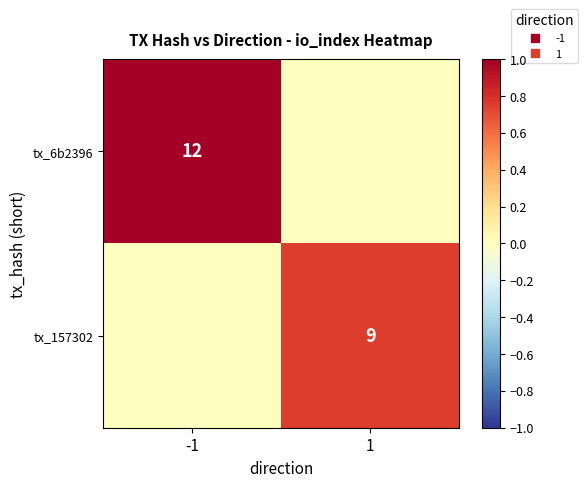

The value of tx_6b2396 at -1 is 0.7. True or false?

False